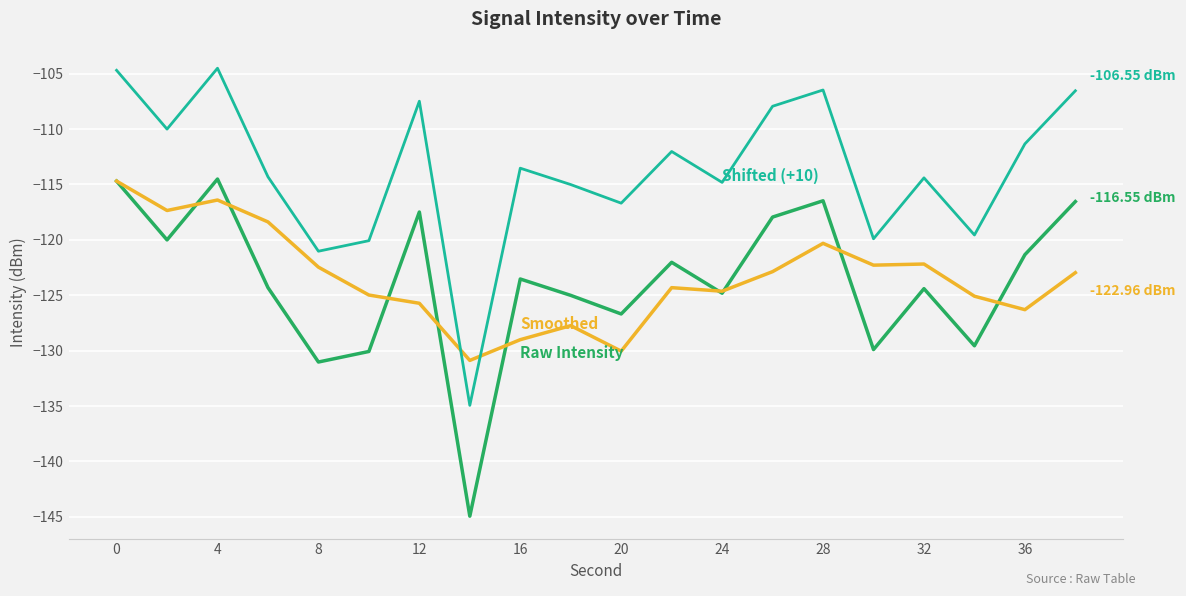

Does the chart display data point markers on the line(s)?

No